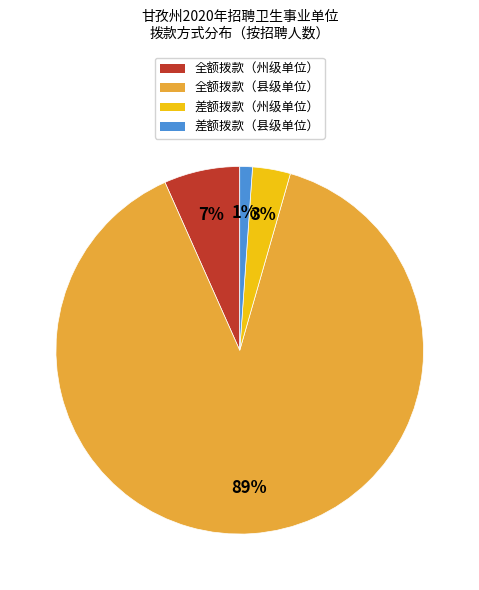

To the nearest percent, what is the difference between the largest and smallest slice percentages?

88%